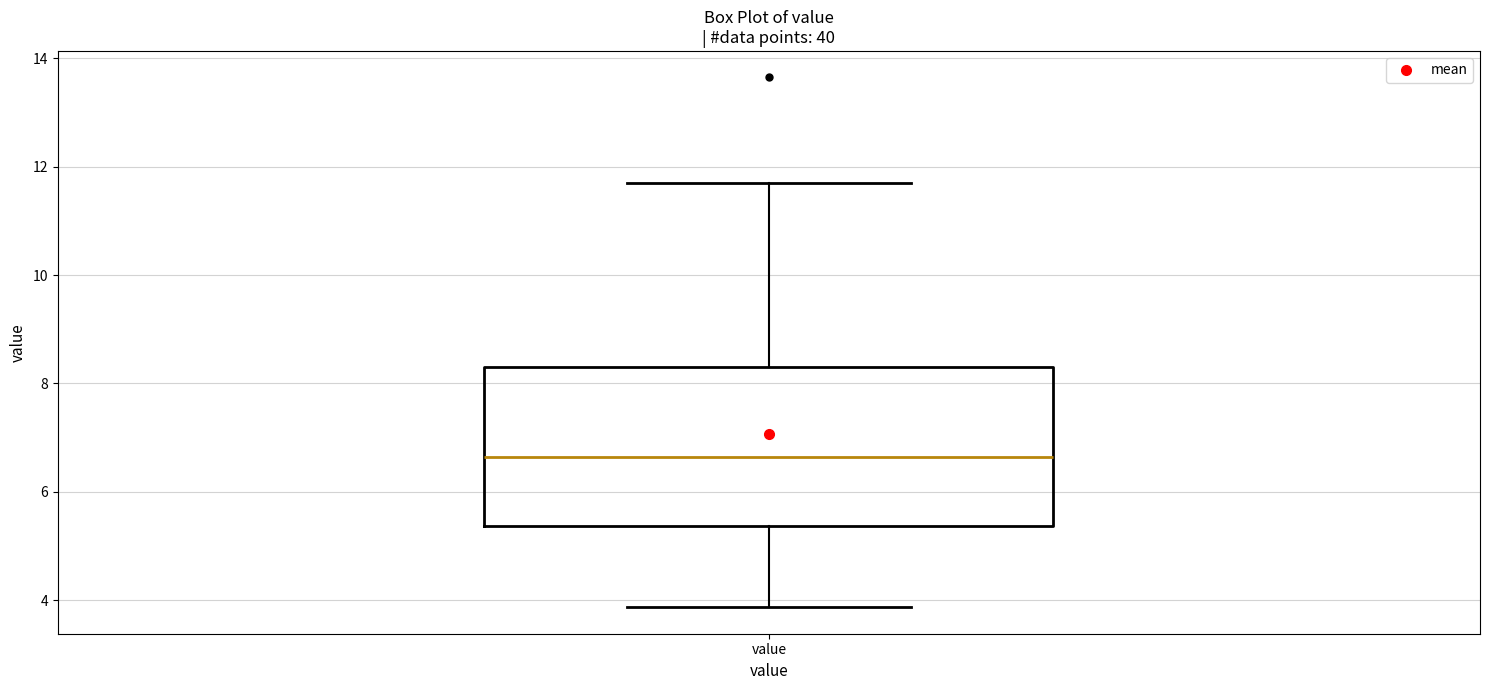

Read this box plot against the y-axis: the position of the median line, the range covered by the box, and the ends of both whiskers. The values are not printed on the chart, so give them approximately, as read against the axis.

median 6.6, box 5.4 to 8.4, whiskers 3.8 to 11.8